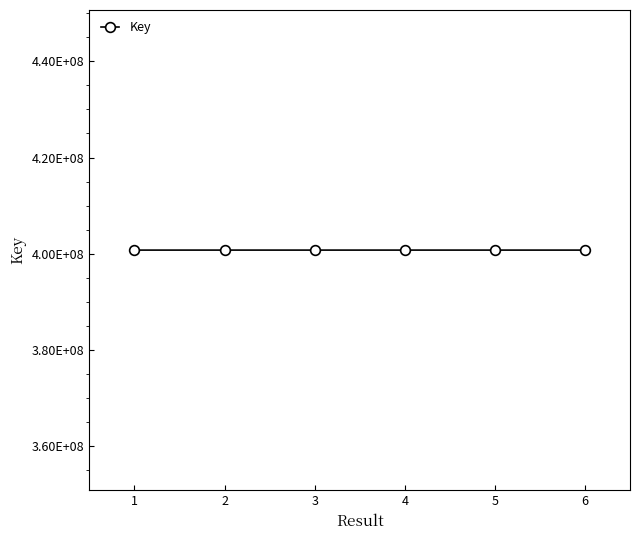

What is the sum of all values?

2404304545